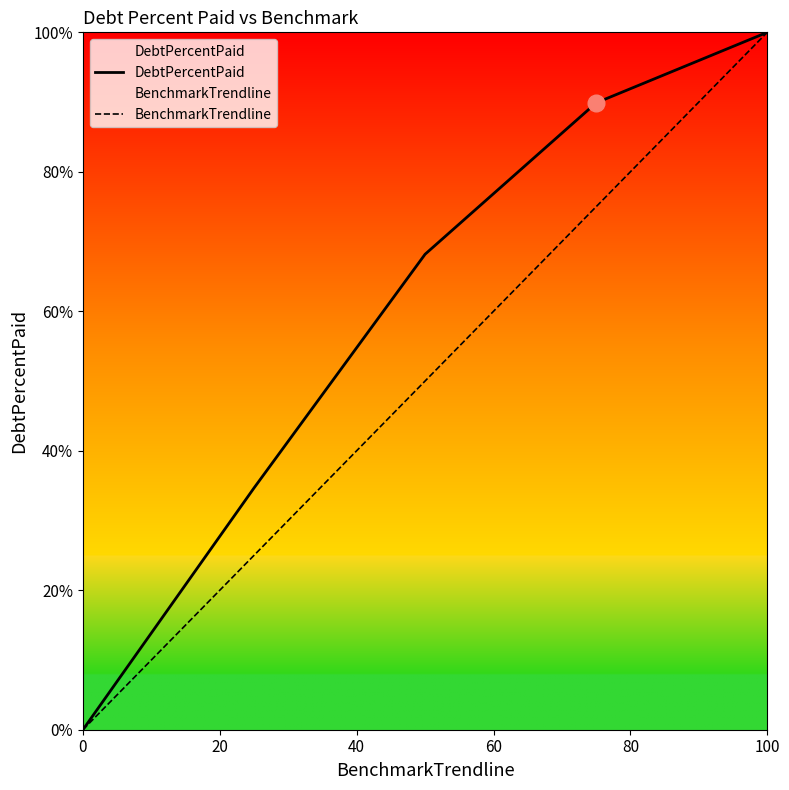

Rank the series by their average value, from lowest to highest.

BenchmarkTrendline, DebtPercentPaid